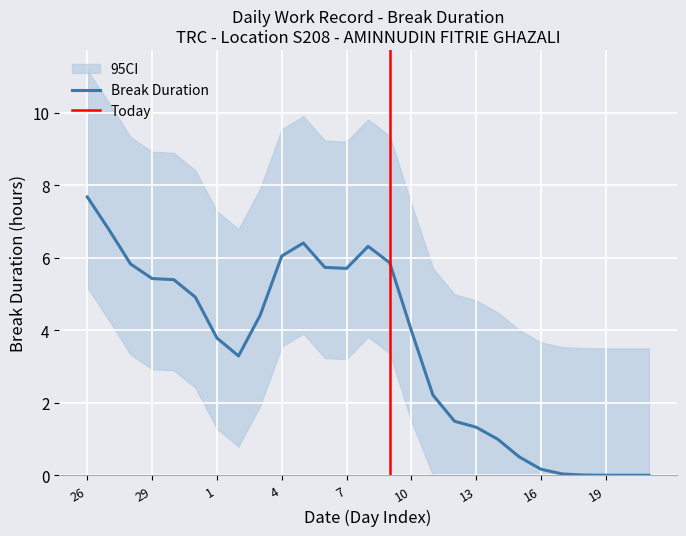

What is the maximum value for Break Duration?

7.7